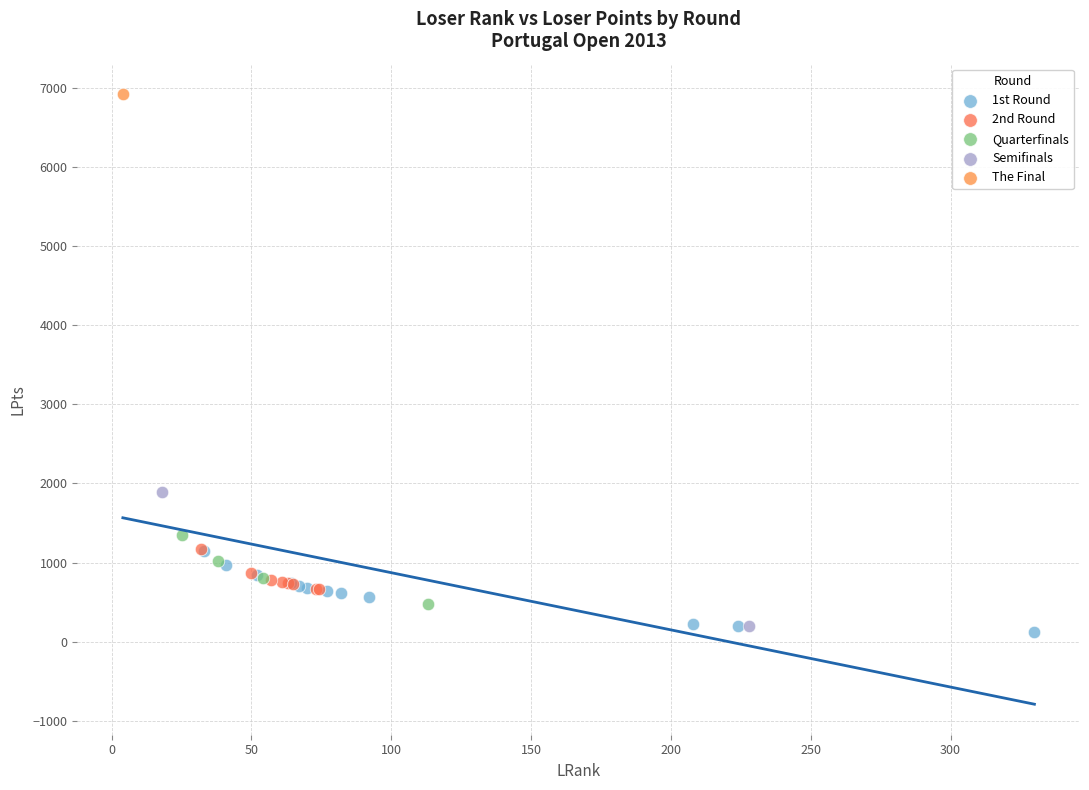

What are all the series names shown in the legend?

1st Round, 2nd Round, Quarterfinals, Semifinals, The Final